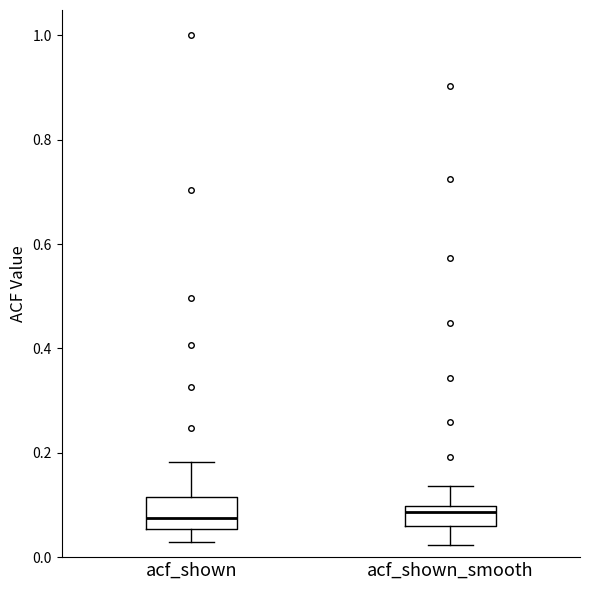

Which box is the tallest, from its lower edge to its upper edge?

acf_shown